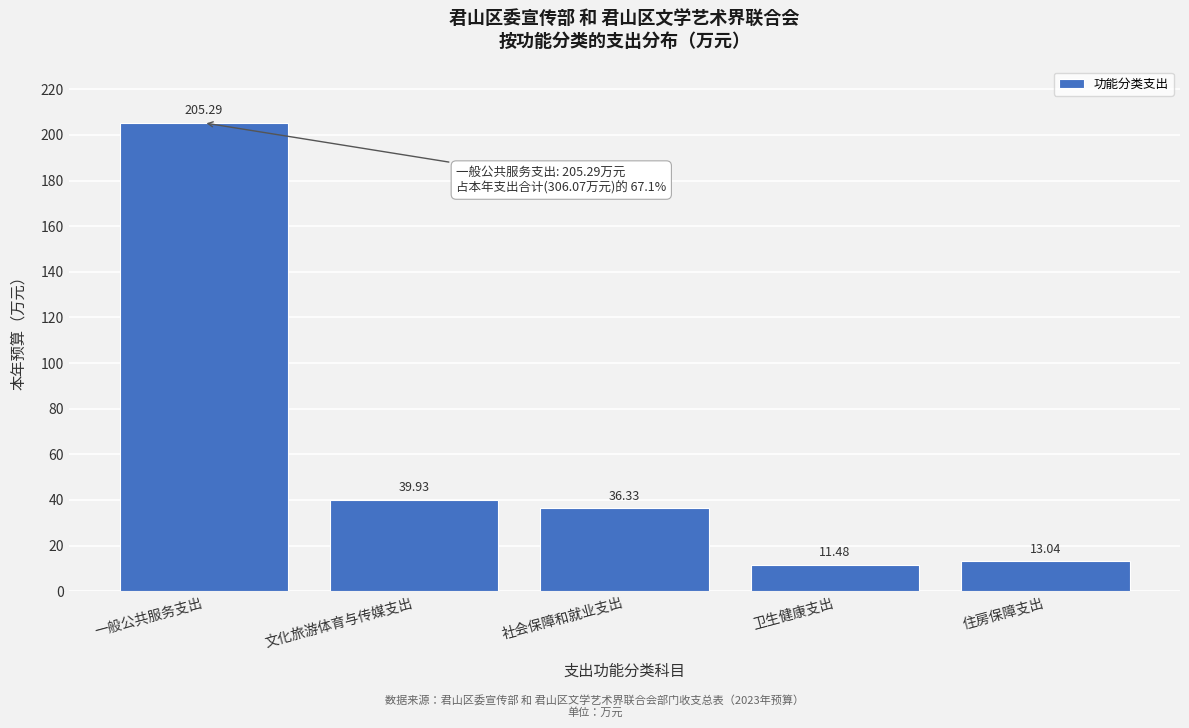

What is the label of the 1st bar from the left?

一般公共服务支出